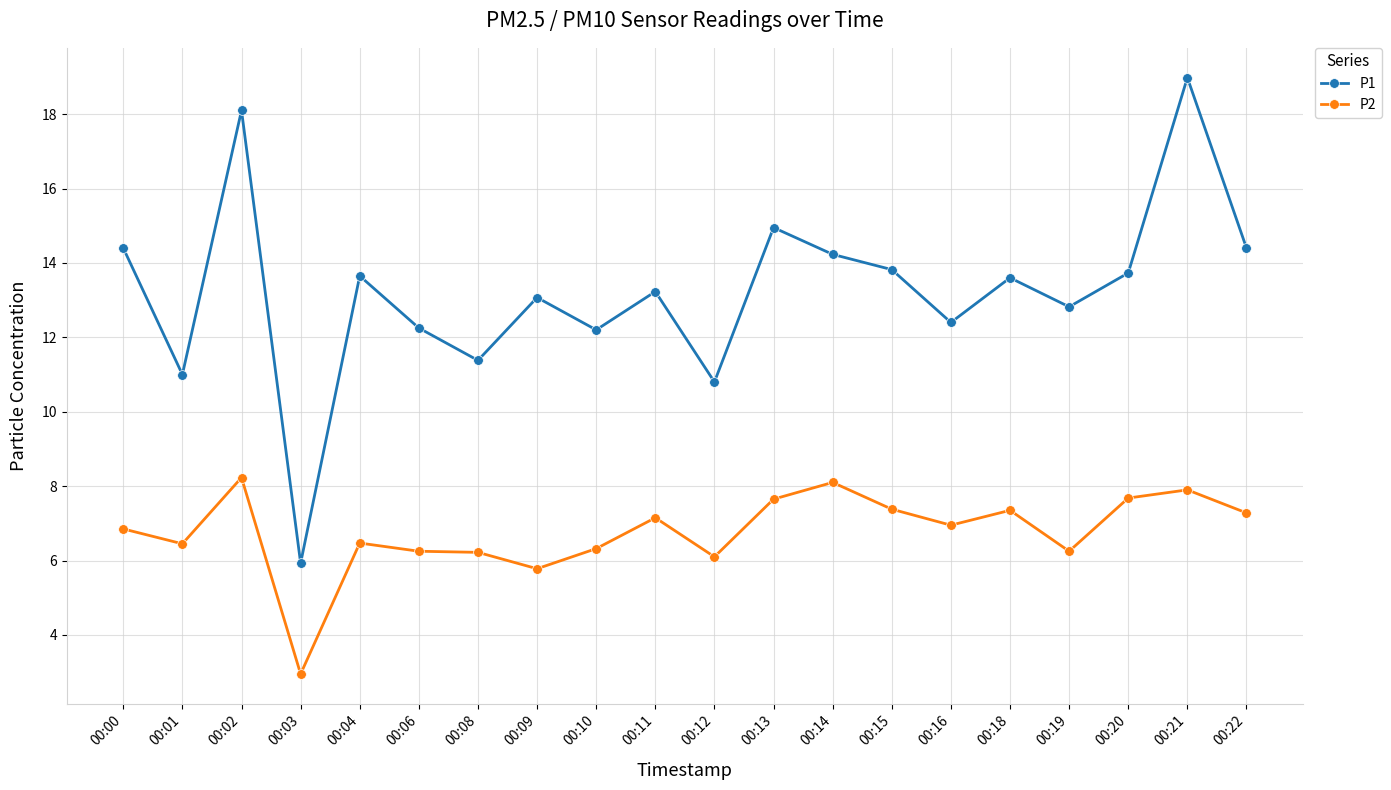

True or false: P2 and P1 cross at least once.

False